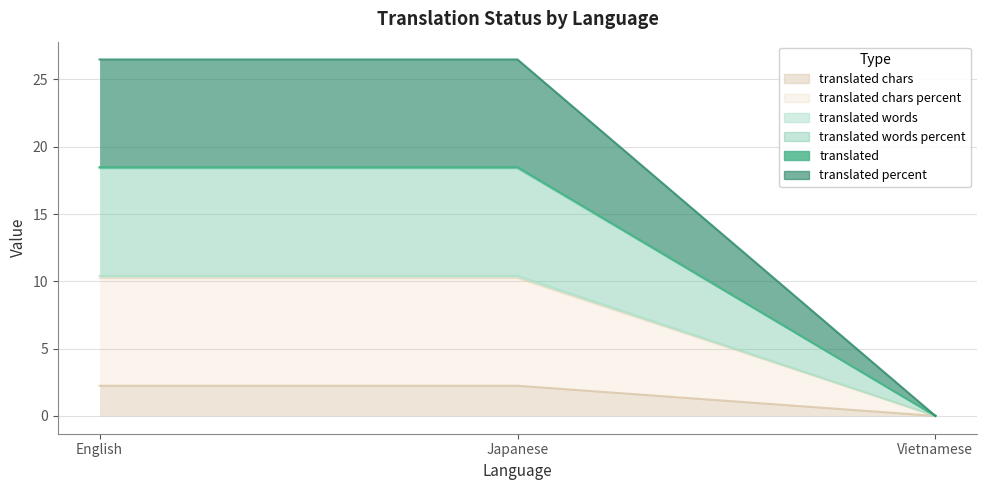

At which category is the sum across all series the highest?

English